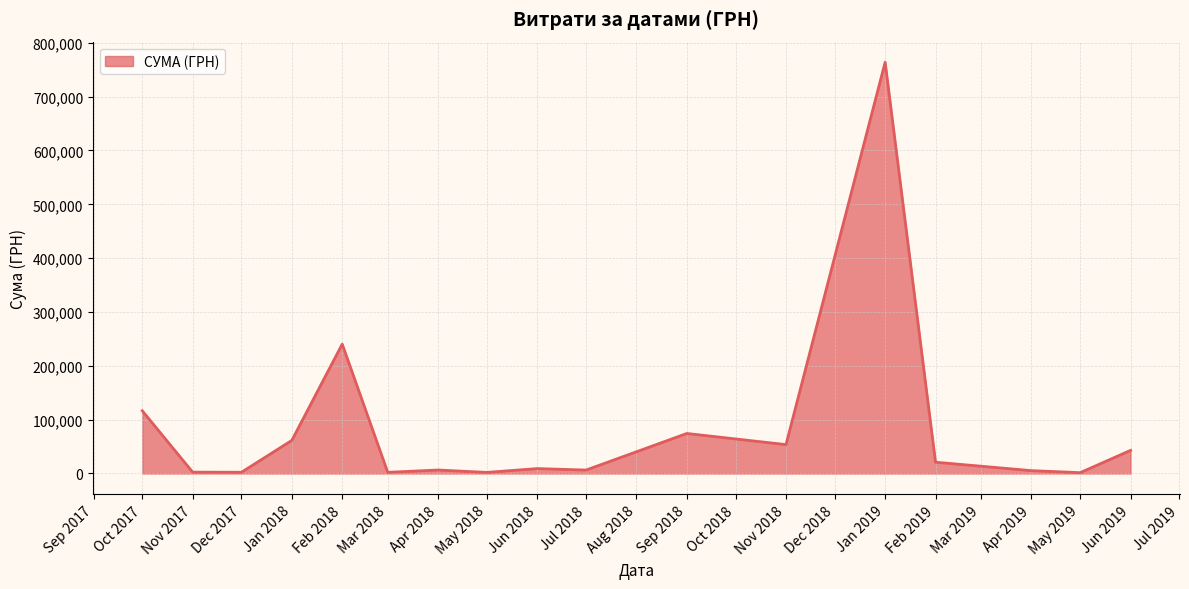

Is it true that the value at Oct 2017 is 116458.5?

True